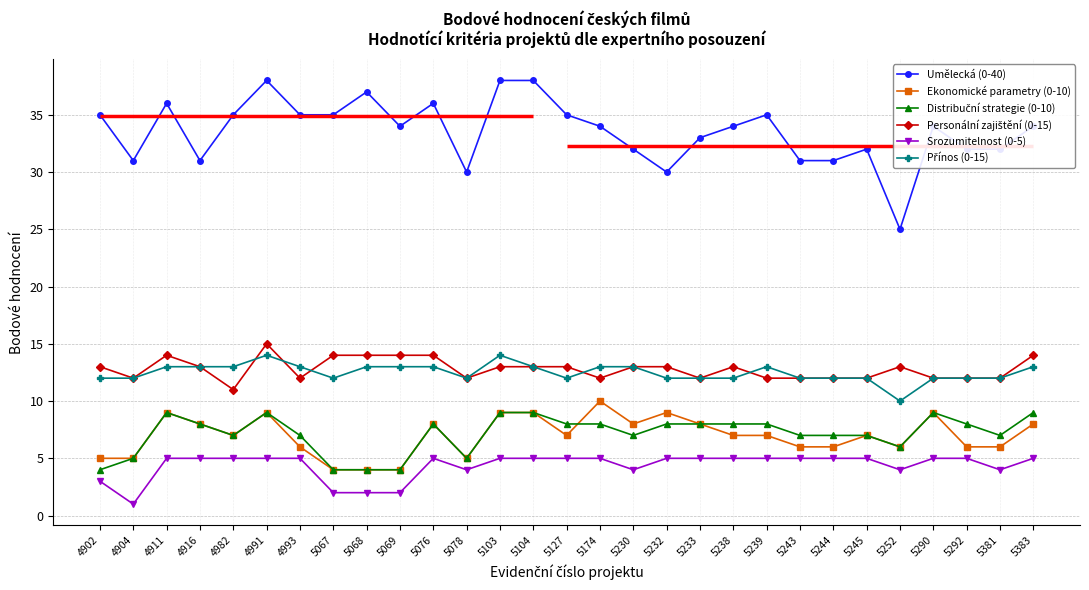

Which has a higher value, 5238 or 5233?

5238